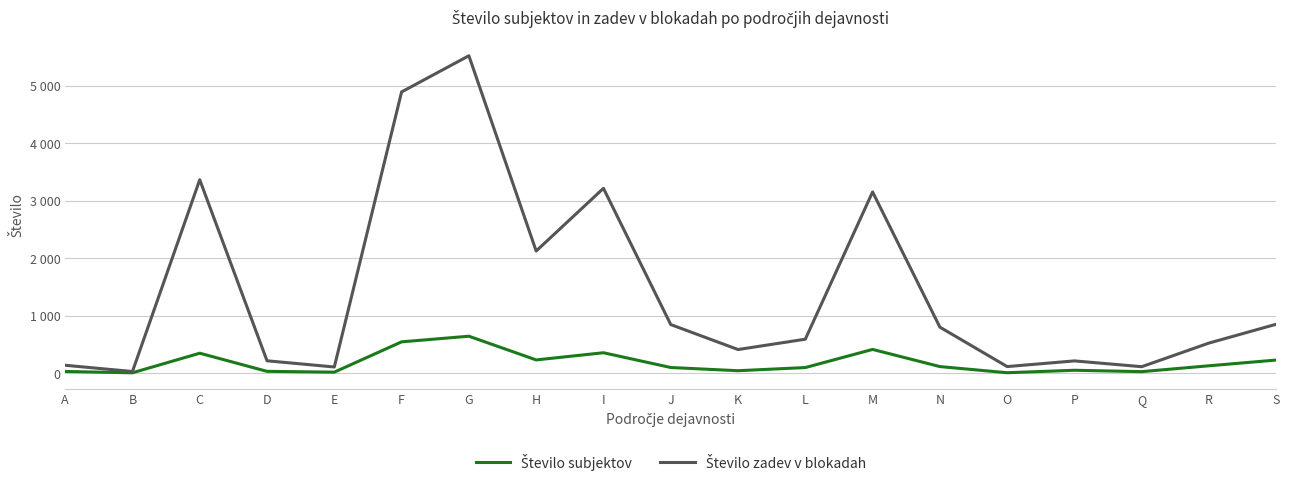

What is the difference between the Število subjektov values at O and C?

340